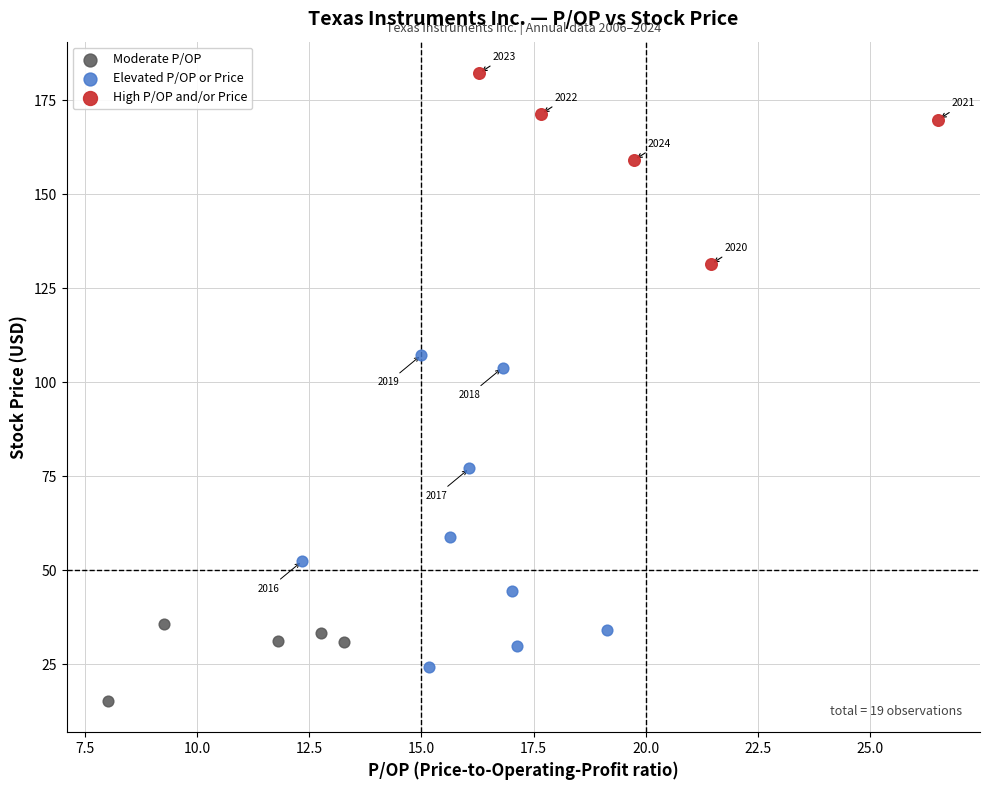

What are all the series names shown in the legend?

Moderate P/OP, Elevated P/OP or Price, High P/OP and/or Price